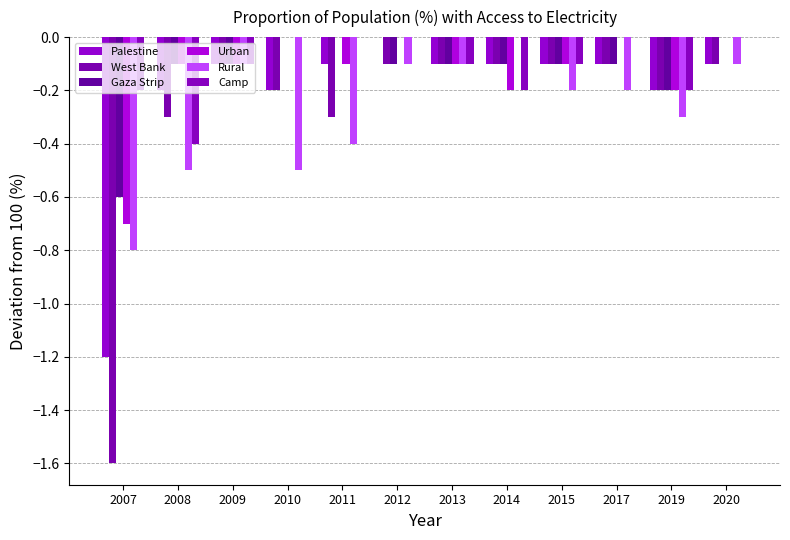

What is the sum of all Rural values?

-3.3